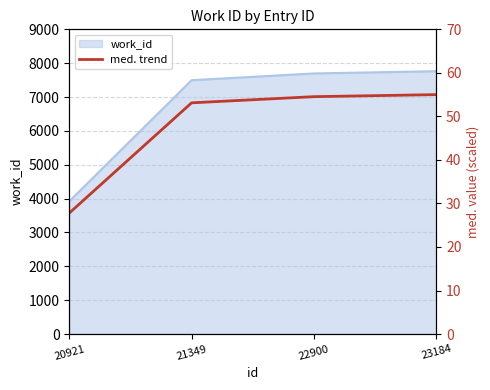

How many lines are shown in the chart?

1